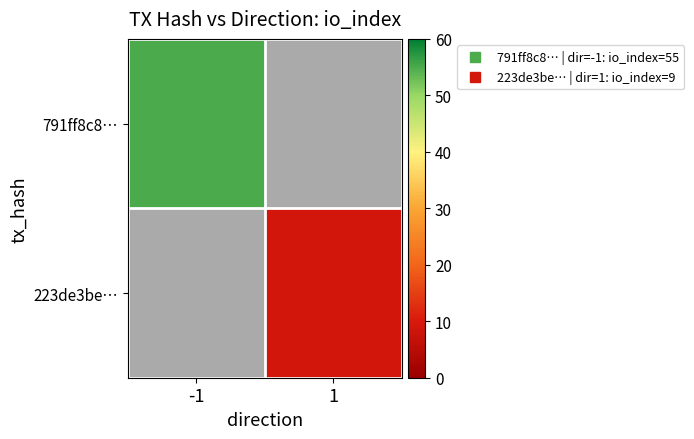

At which category does the chart reach its peak across all series?

-1